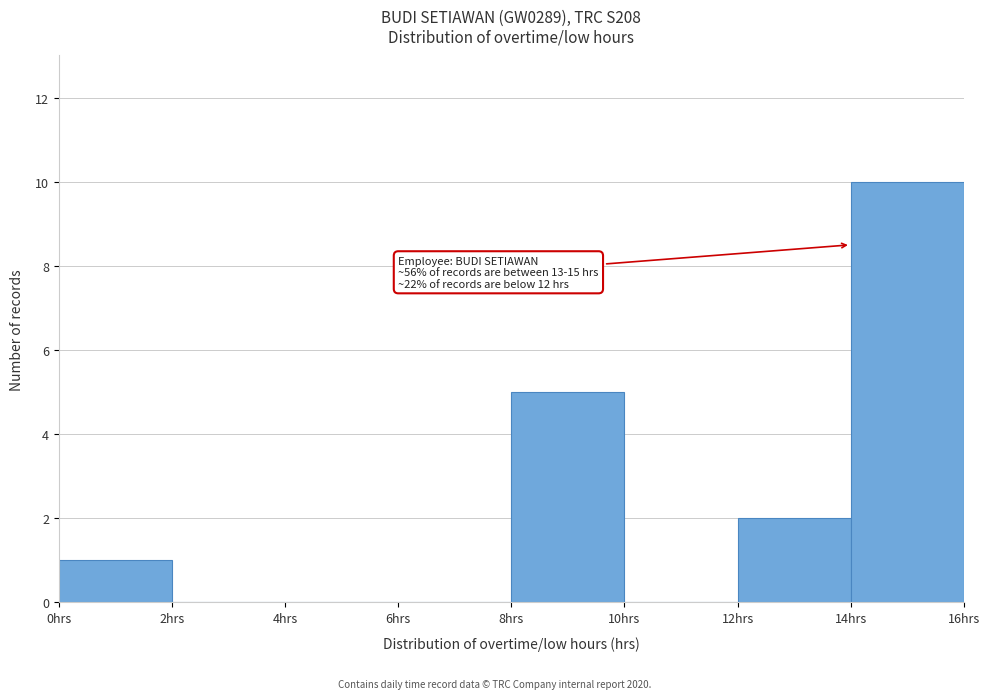

Which range on the x-axis has the tallest bar?

14 to 16